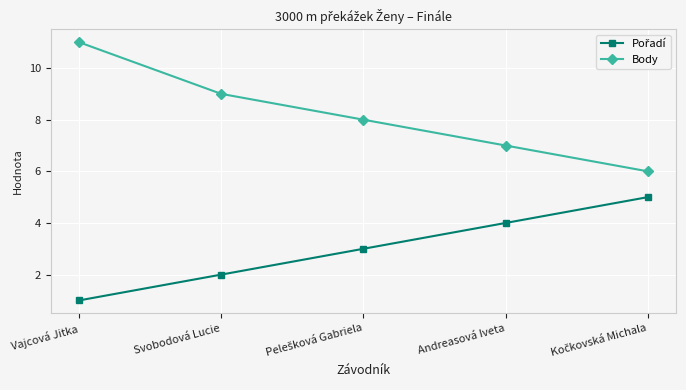

Does the chart display data point markers on the line(s)?

Yes